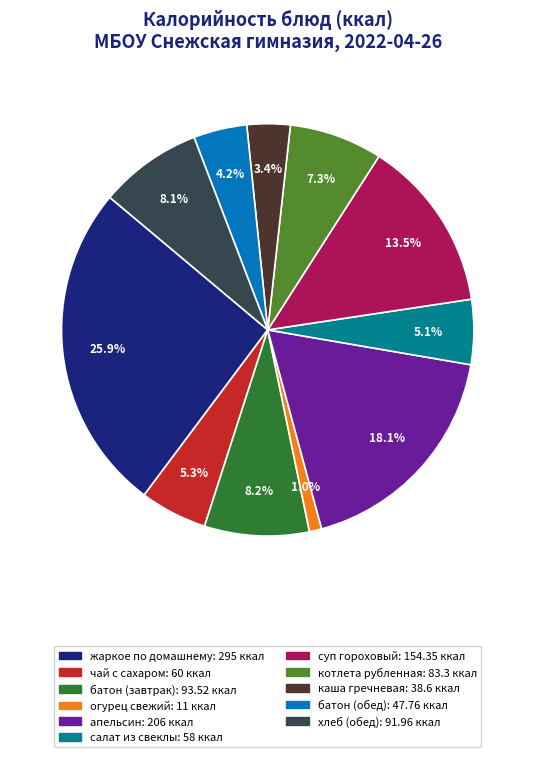

Which category has the biggest portion of the pie?

жаркое по домашнему